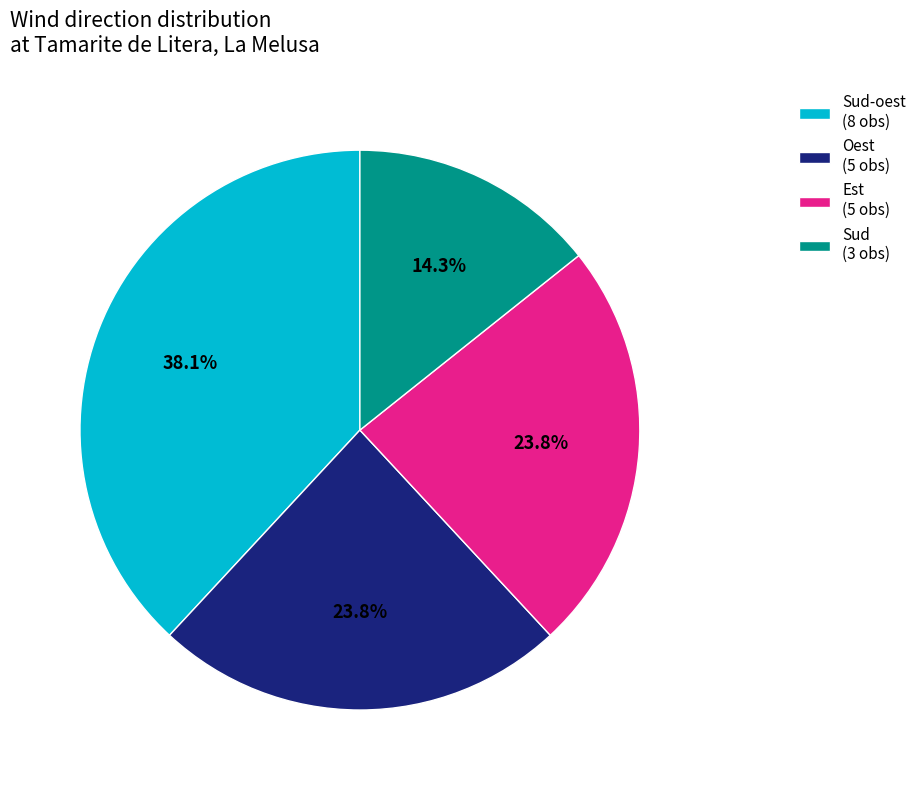

Which has a higher value, Sud-oest (8 obs) or Sud (3 obs)?

Sud-oest (8 obs)